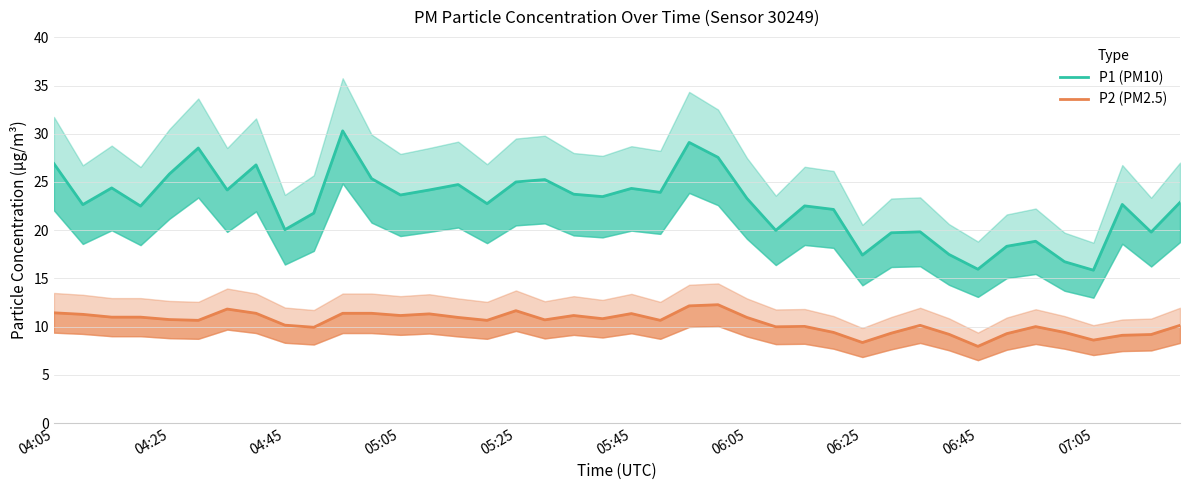

What value does the P2 (PM2.5) series have at 06:05?

10.9